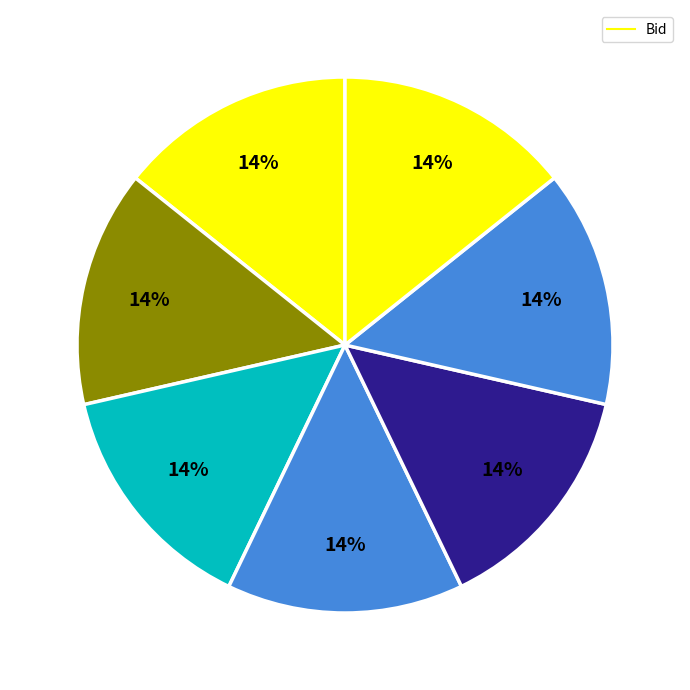

Count the number of slices in the pie.

7